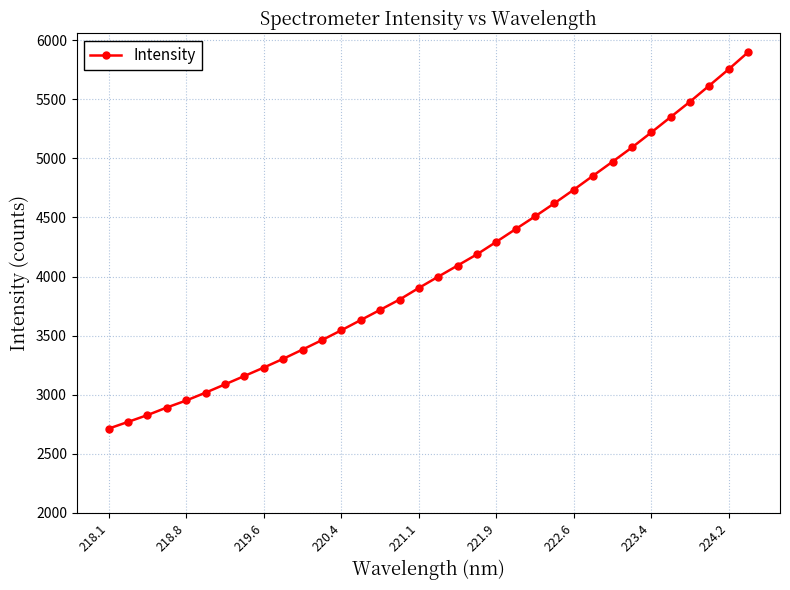

What is the sum of all values?

138471.4